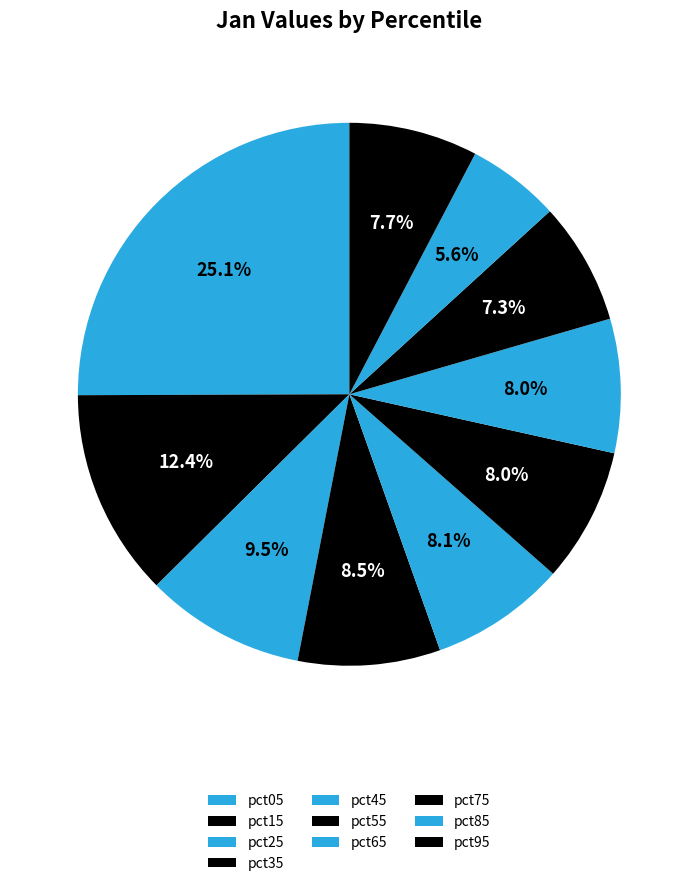

How many segments does this pie chart have?

10